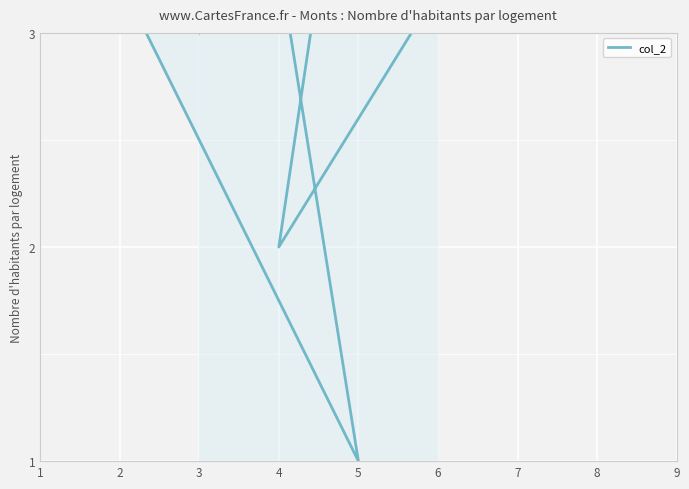

What is the sum of all values?

45